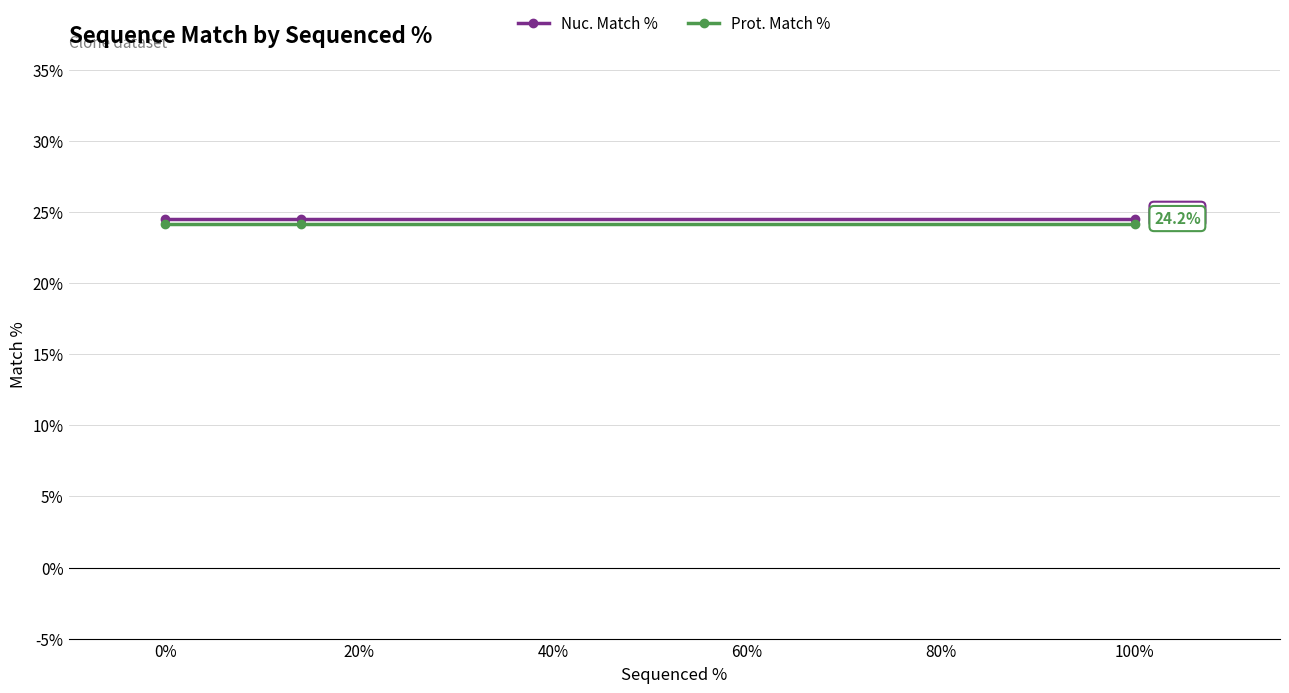

What is the maximum value shown in the chart?

24.5